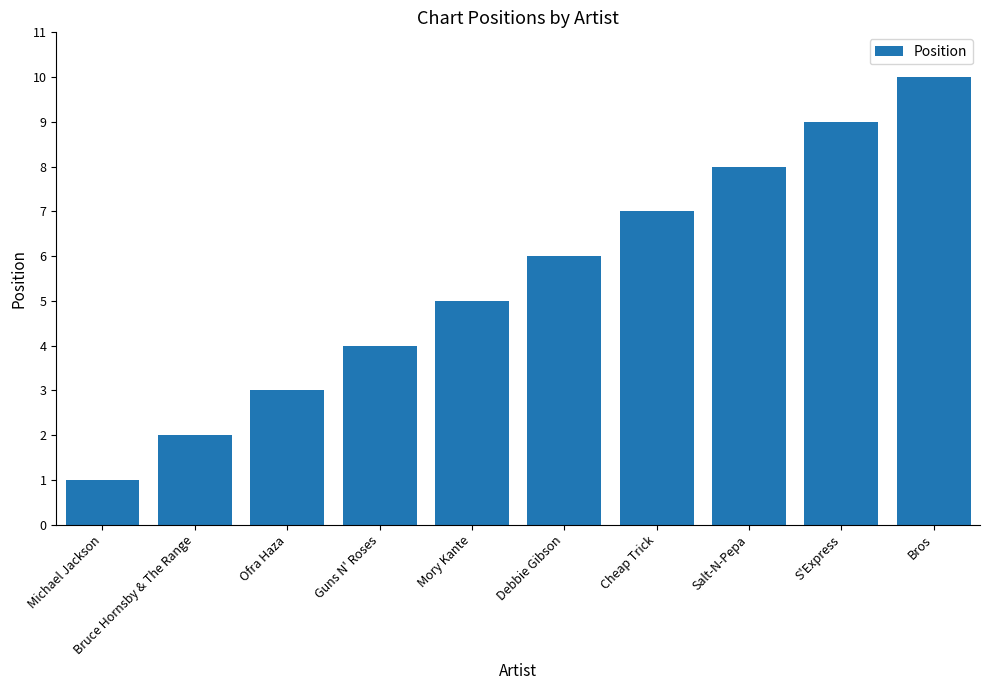

Rank the categories by value from lowest to highest.

Michael Jackson, Bruce Hornsby & The Range, Ofra Haza, Guns N' Roses, Mory Kante, Debbie Gibson, Cheap Trick, Salt-N-Pepa, S'Express, Bros